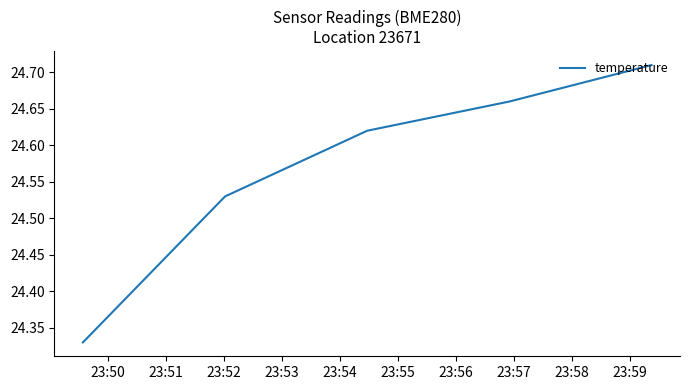

What is the difference between the maximum and minimum values?

0.4